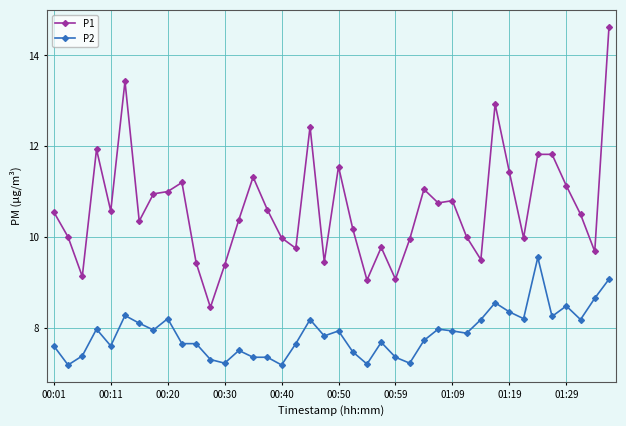

Rank the series by their average value, from lowest to highest.

P2, P1